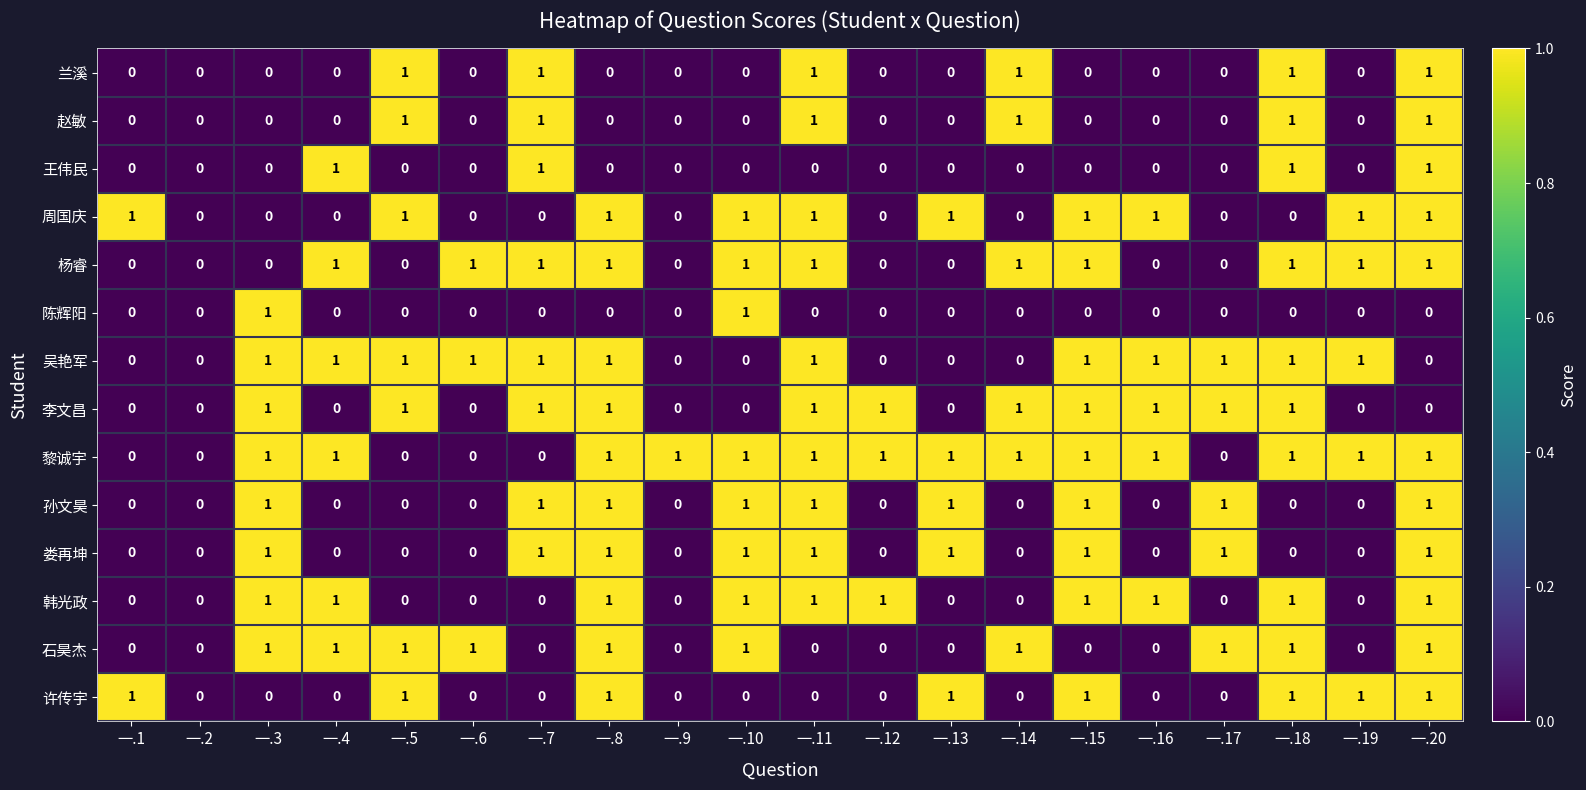

Which series has the largest total across all categories?

黎诚宇